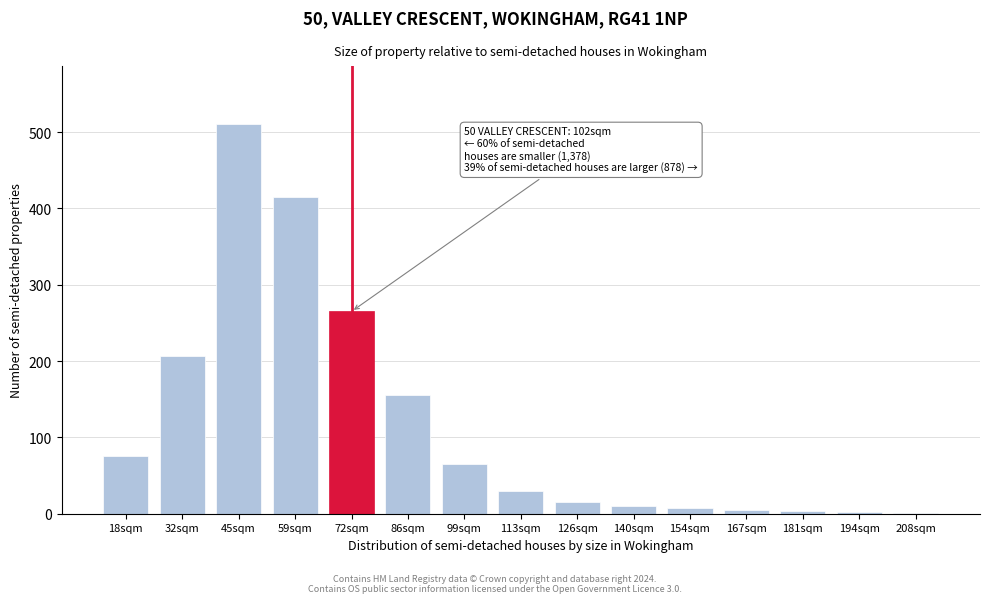

What is the sum of the values at 126sqm and 59sqm?

430